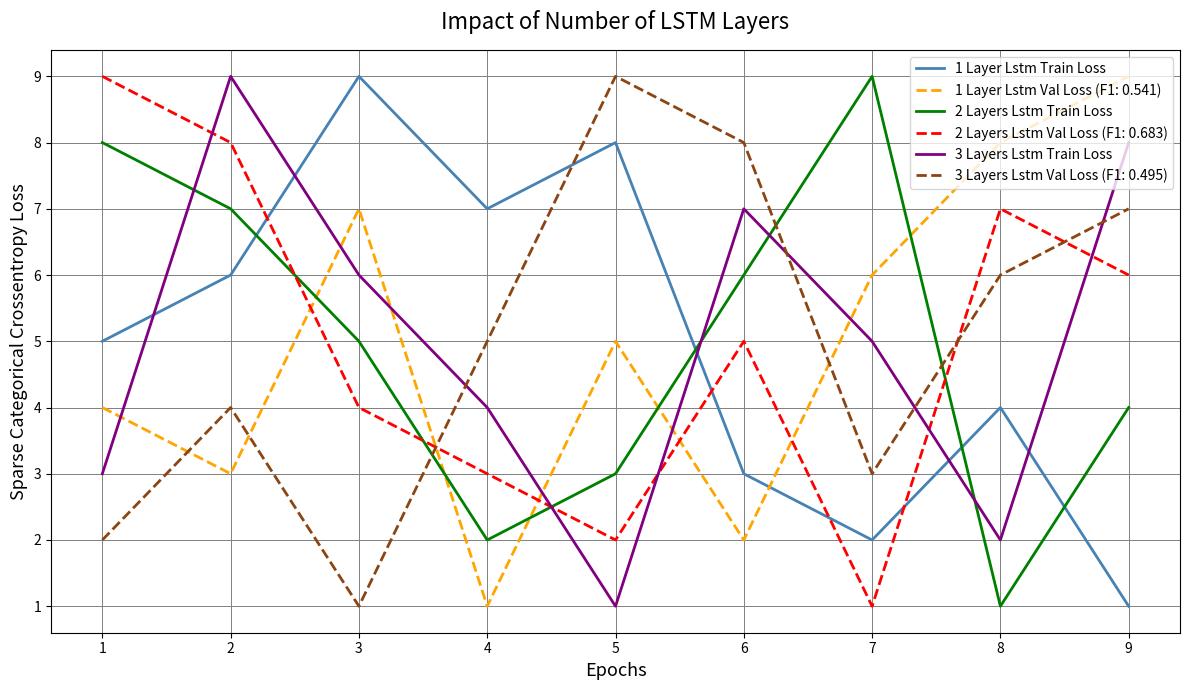

How many lines are shown in the chart?

6